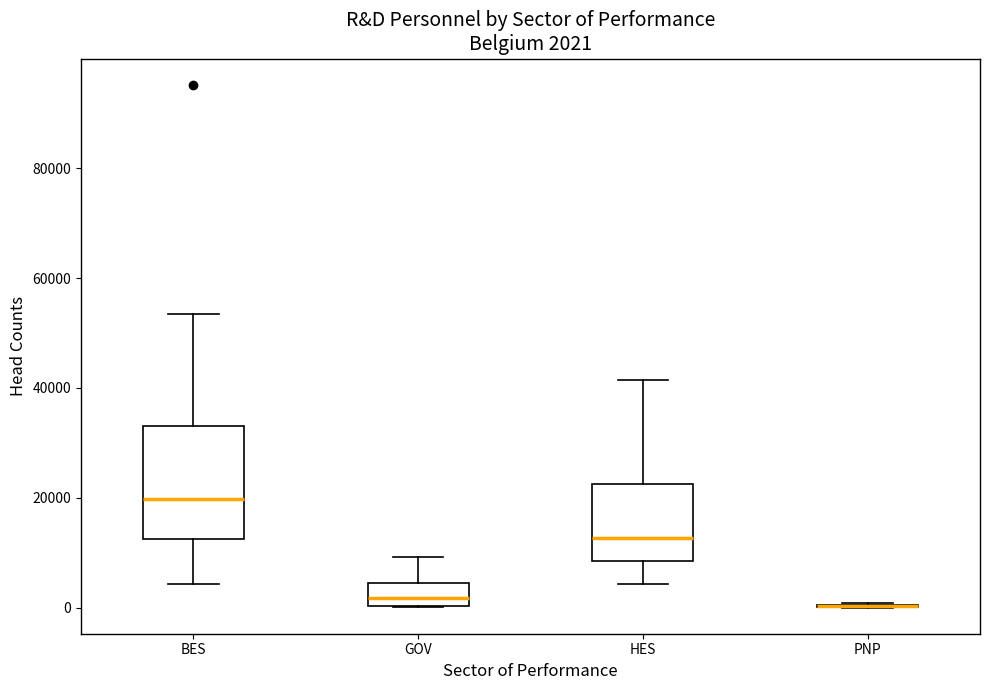

Which box is the tallest, from its lower edge to its upper edge?

BES